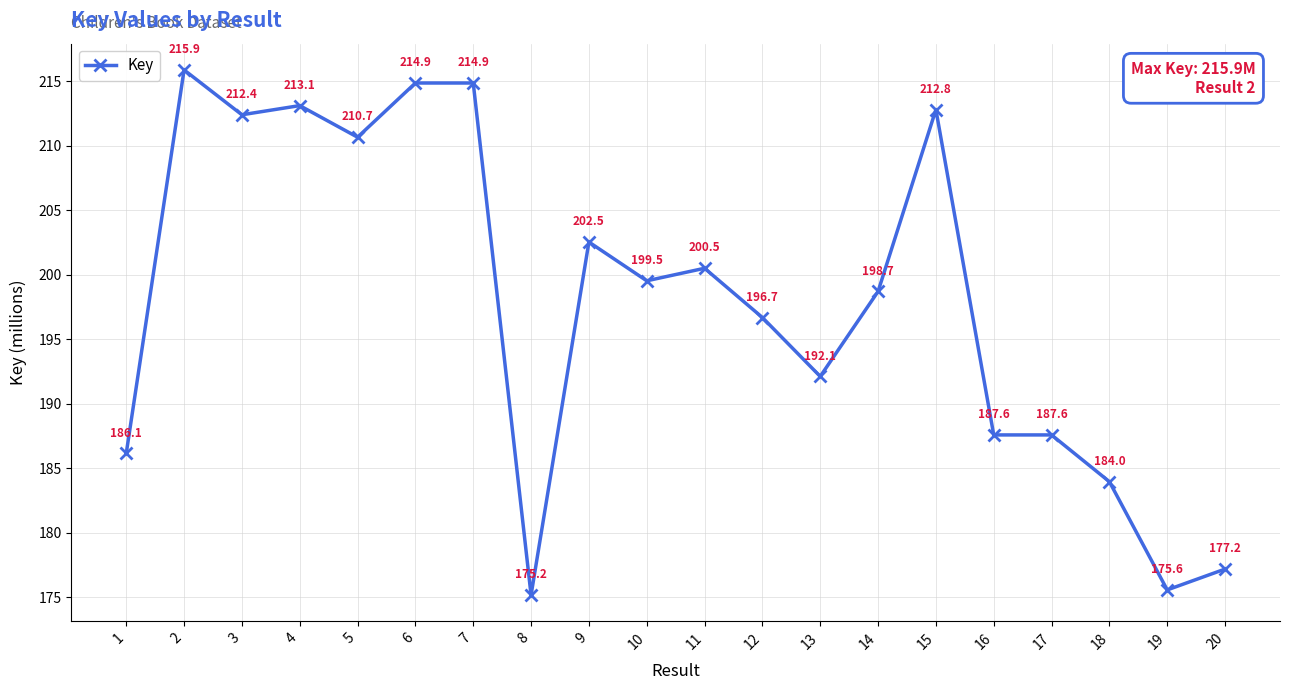

How many points are higher than both their immediate neighbors (excluding endpoints)?

7